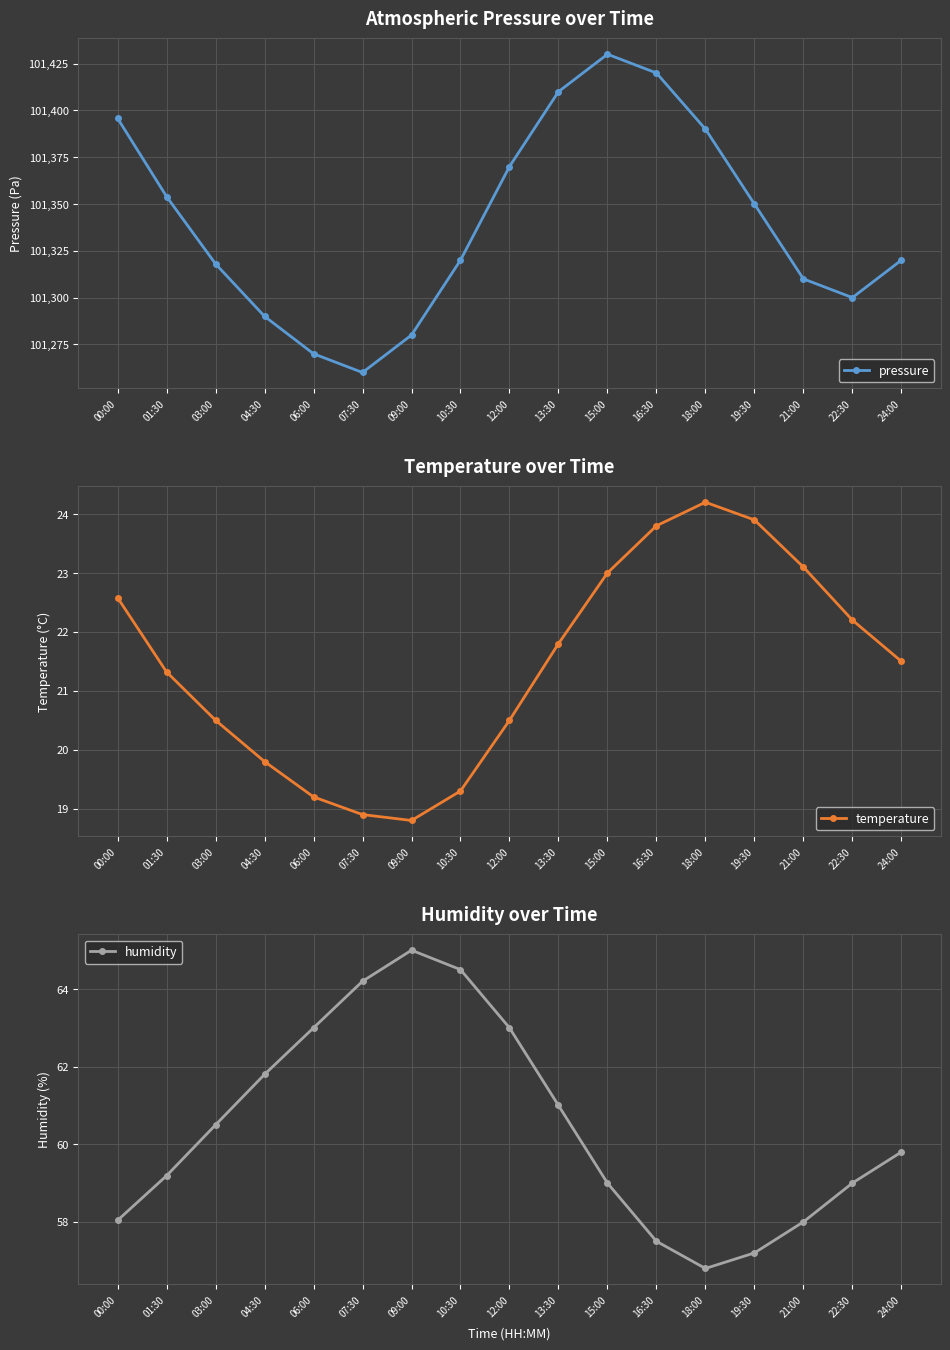

What is the value of the pressure point at the 11th from the left?

101430.0